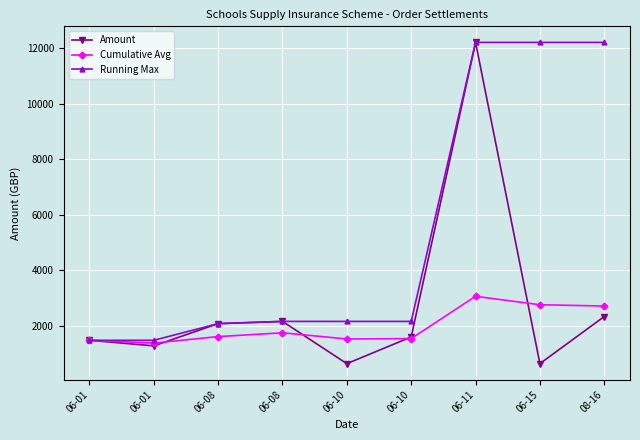

Rank the series by their average value, from lowest to highest.

Cumulative Avg, Amount, Running Max